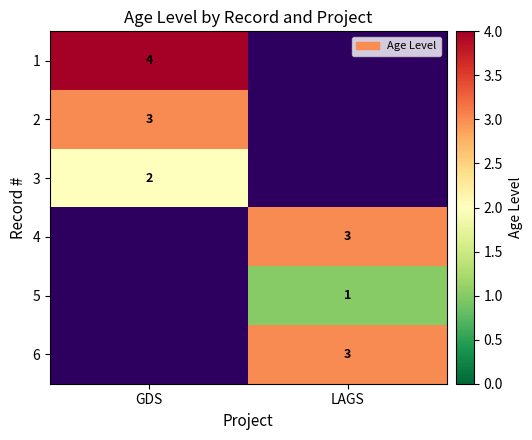

The 1 series shows 4 at GDS. True or false?

True